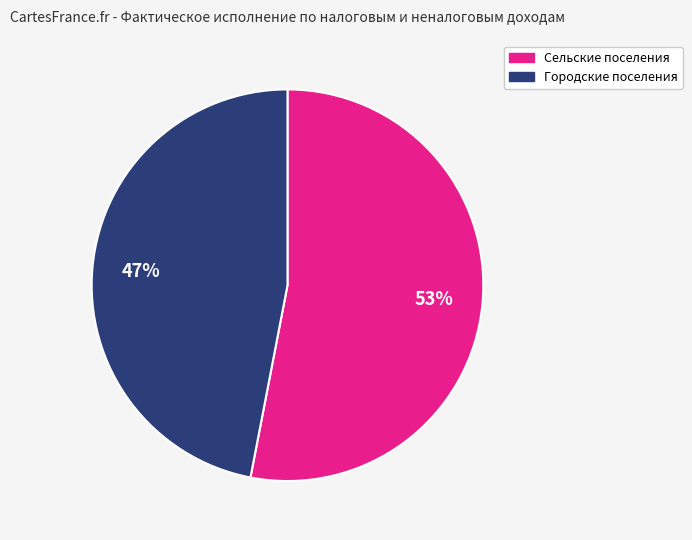

To the nearest percent, what is the difference between the largest and smallest slice percentages?

6%